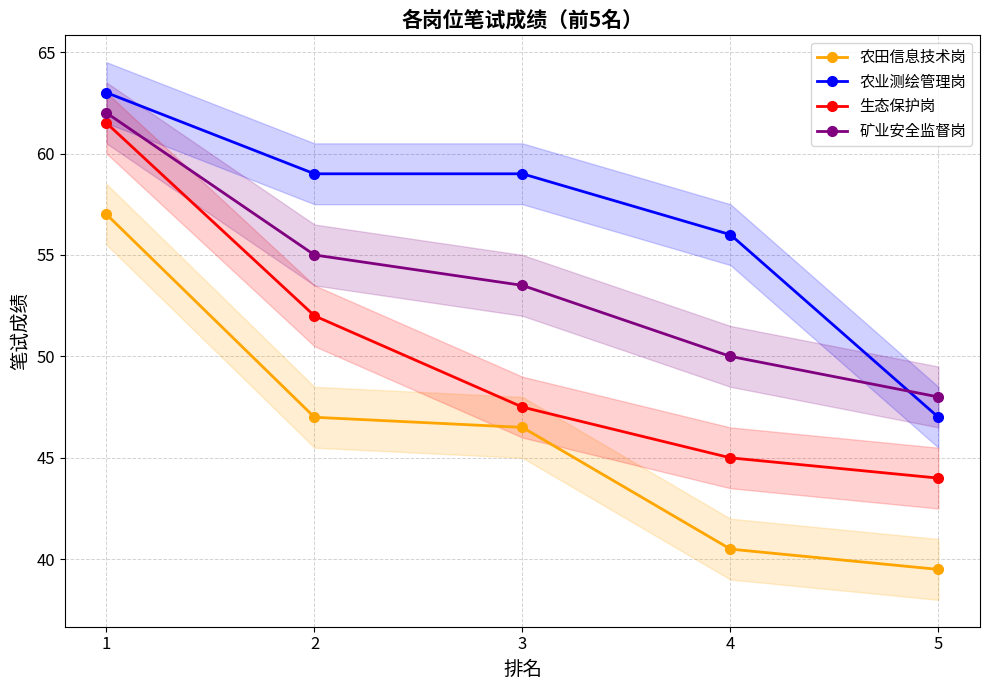

Where does the 生态保护岗 series first go above 47?

1